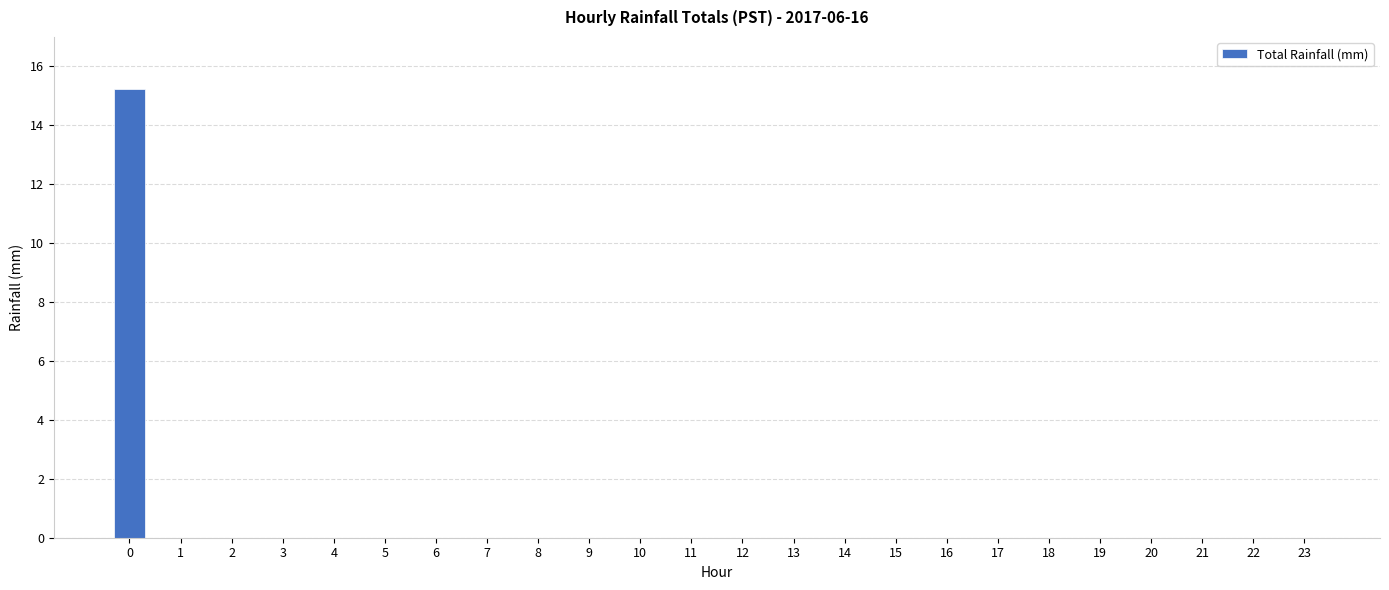

What is the sum of all values?

15.2